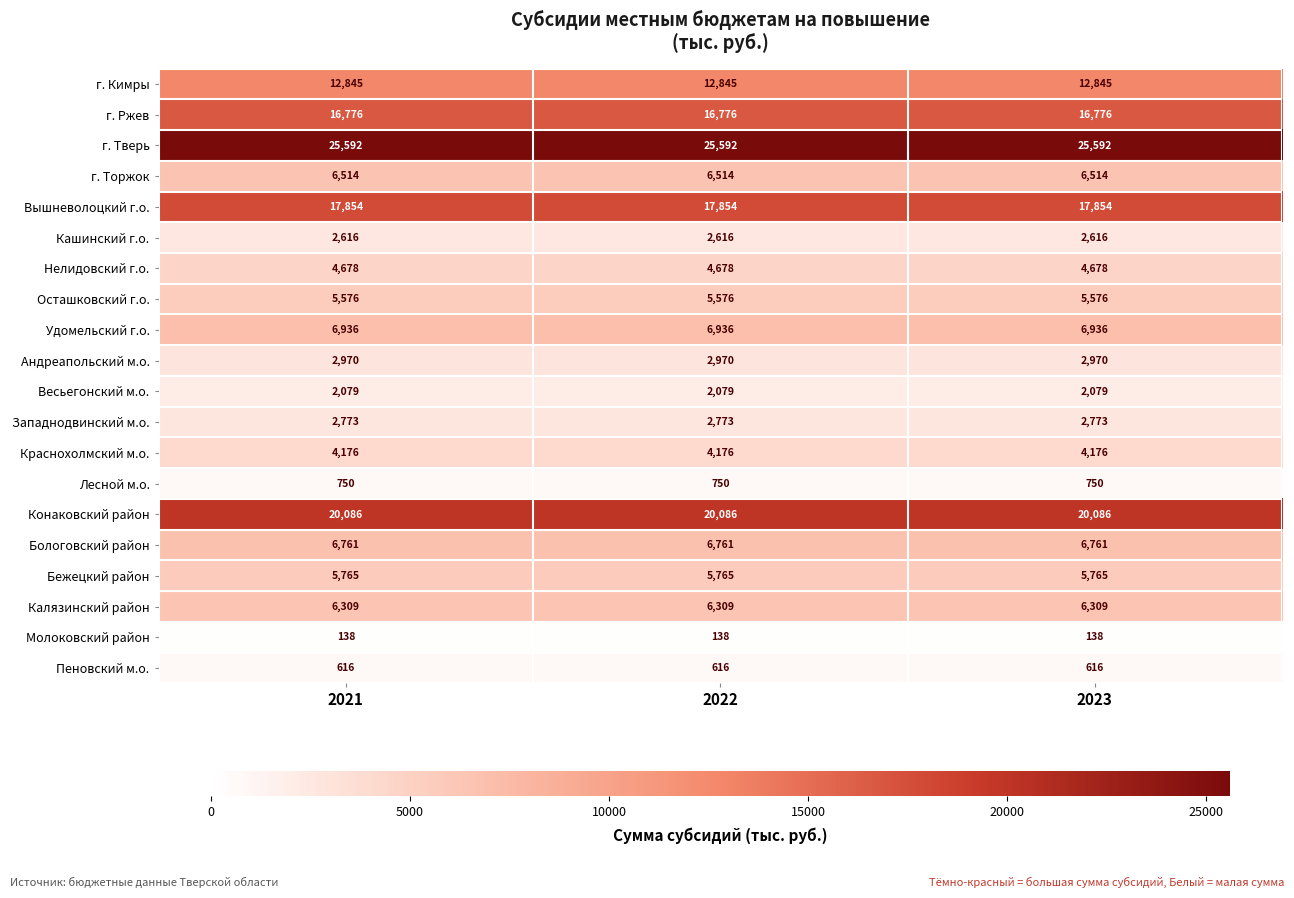

What is the difference between the highest and lowest values at 2021?

25454